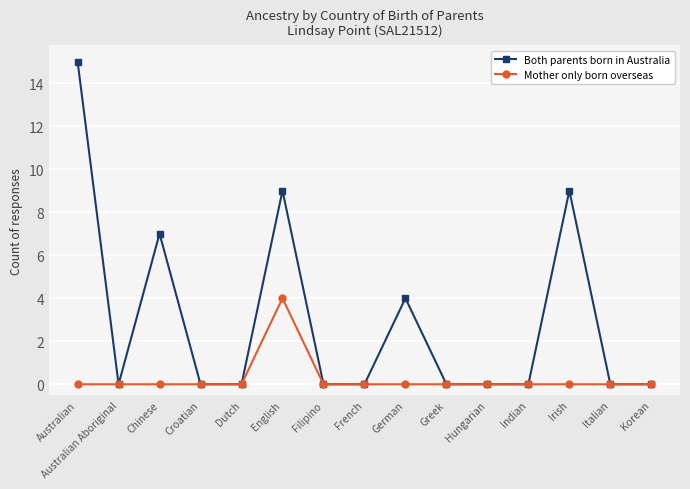

What is the spread (max minus min) of values at English?

5